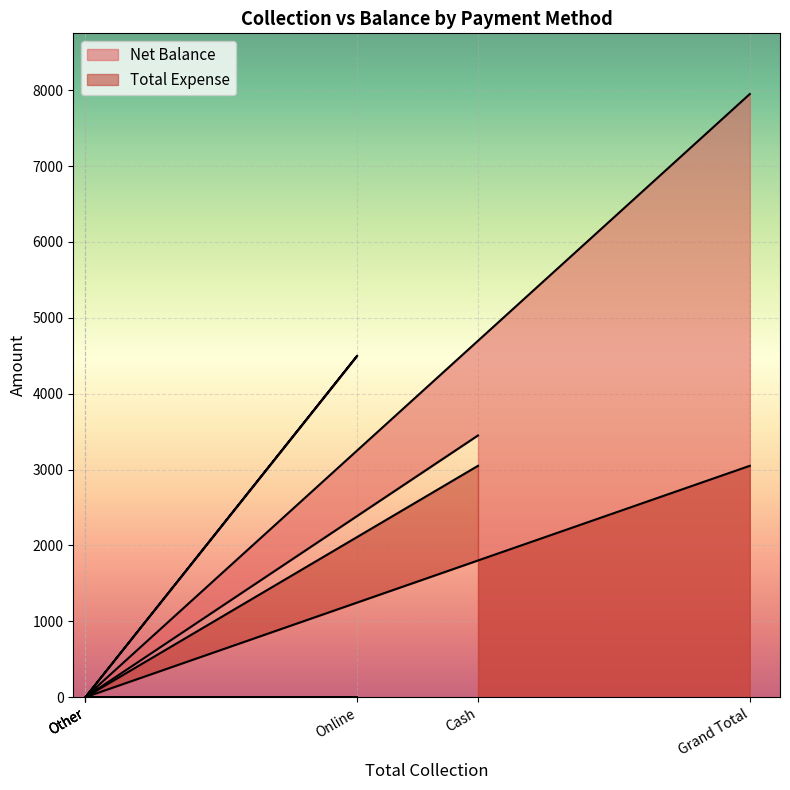

What is the sum of all Total Expense values?

6100